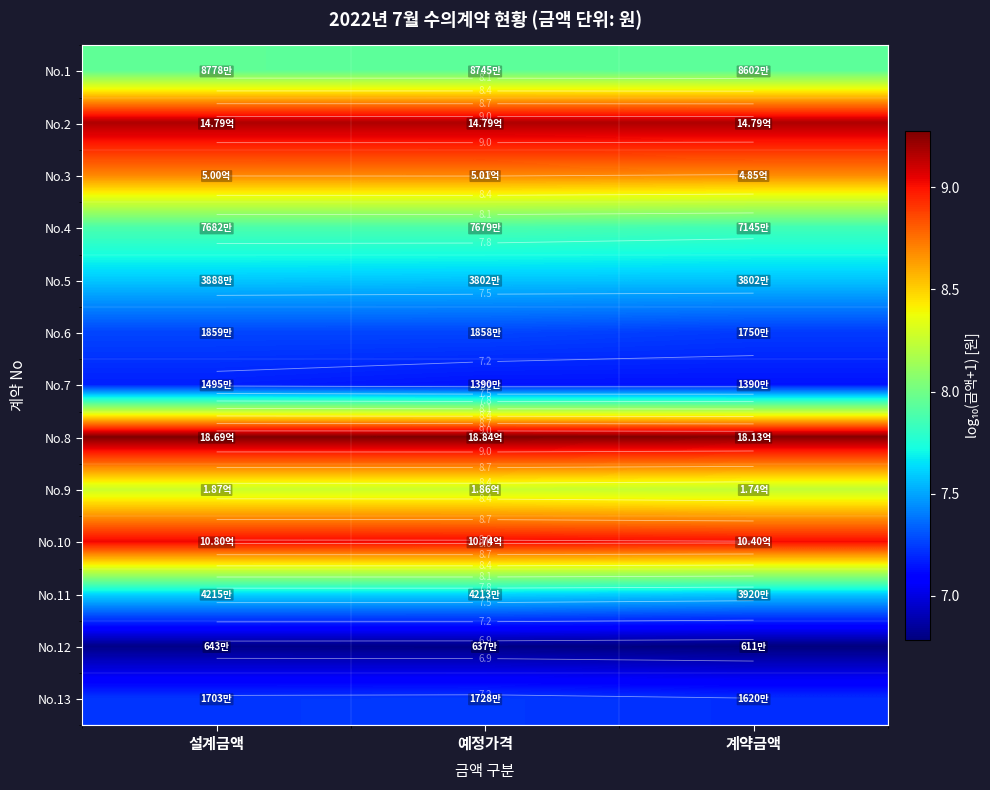

At 계약금액, list the series in order from largest to smallest.

No.8, No.2, No.10, No.3, No.9, No.1, No.4, No.11, No.5, No.6, No.13, No.7, No.12